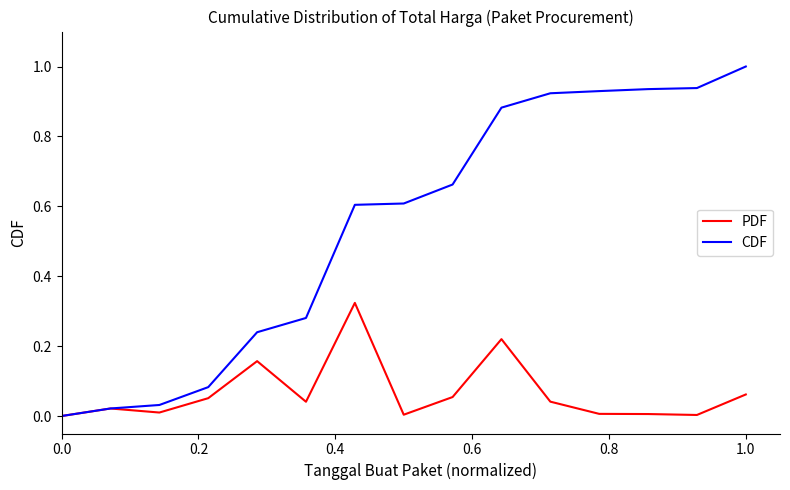

List the series in order of their overall mean, lowest first.

PDF, CDF